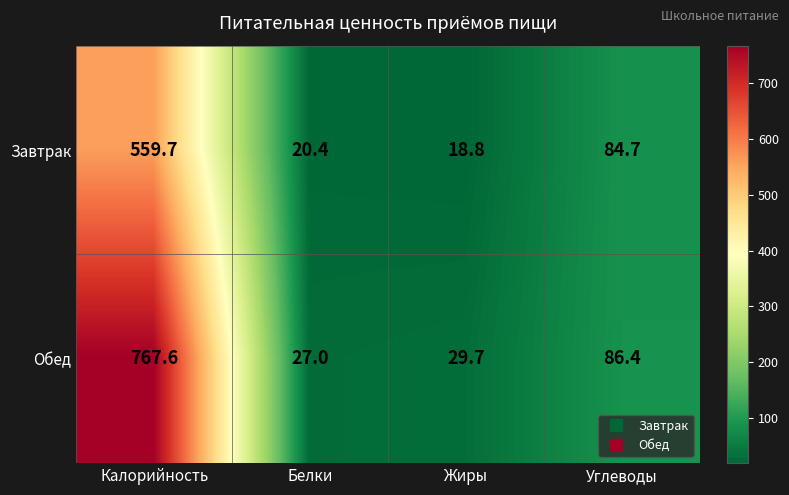

Reading left to right, transcribe all the data shown in this chart.

Завтрак: Калорийность=559.7	Белки=20.4	Жиры=18.8	Углеводы=84.7
Обед: Калорийность=767.6	Белки=27.0	Жиры=29.7	Углеводы=86.4